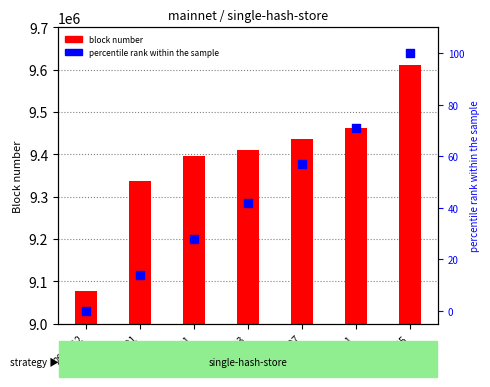

Is the value of percentile rank within the sample at 2020-02-01 greater than the value of block number at 2019-12?

No